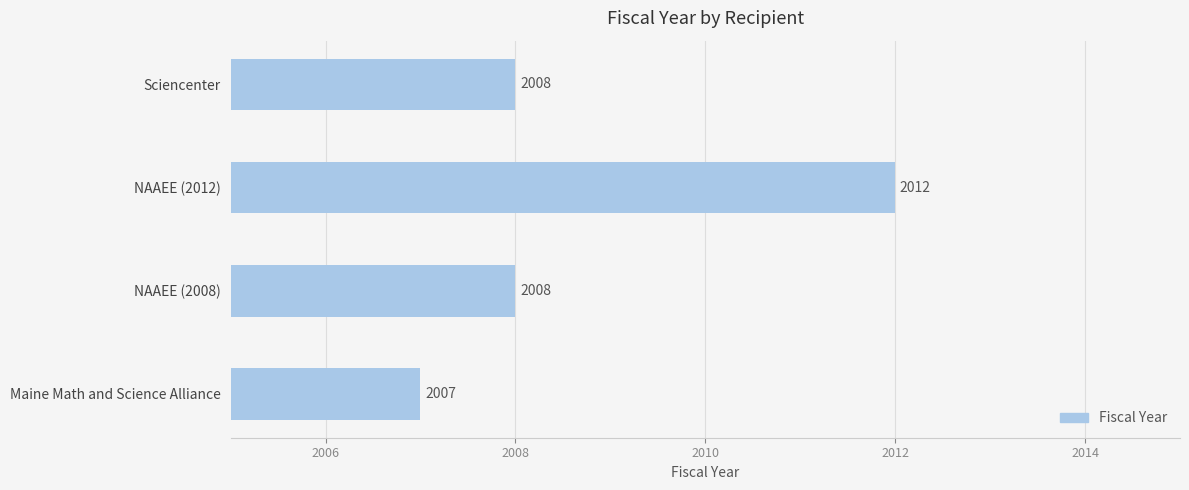

Are the bars grouped side by side (vs. stacked)?

No